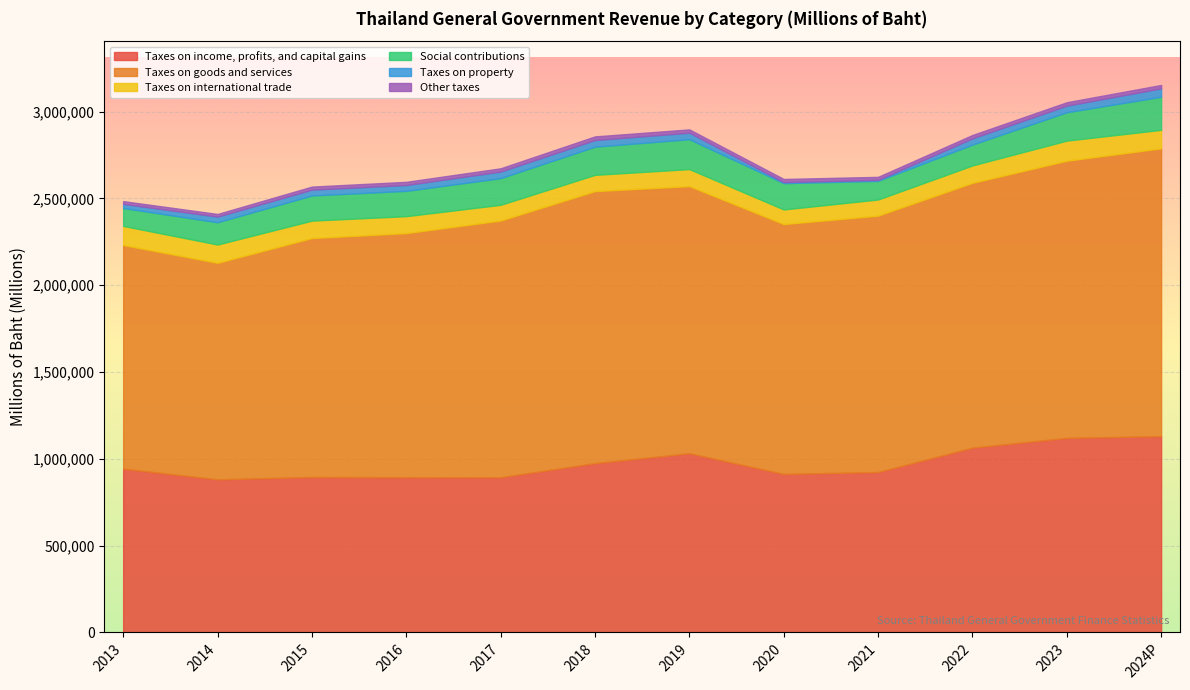

True or false: Other taxes has a value of 18394.1 at 2016.

True